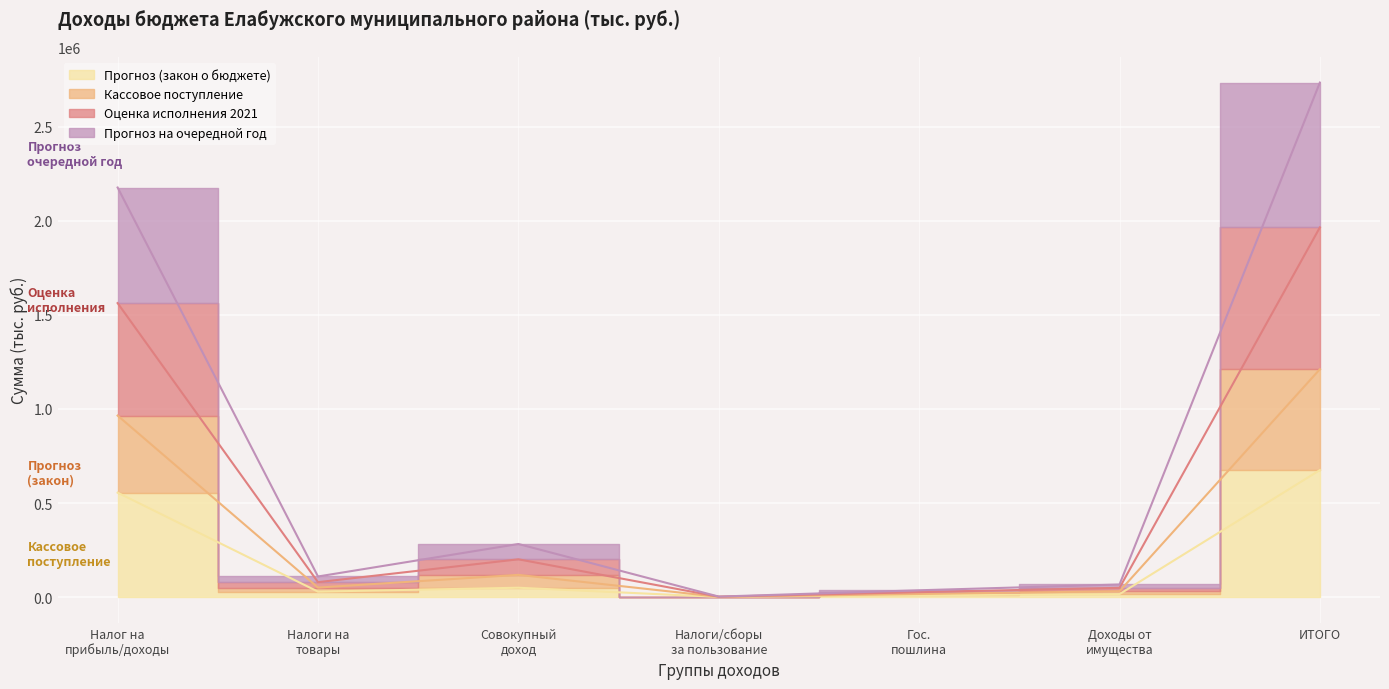

In Прогноз (закон о бюджете), how many points are lower than both neighbors (excluding endpoints)?

2